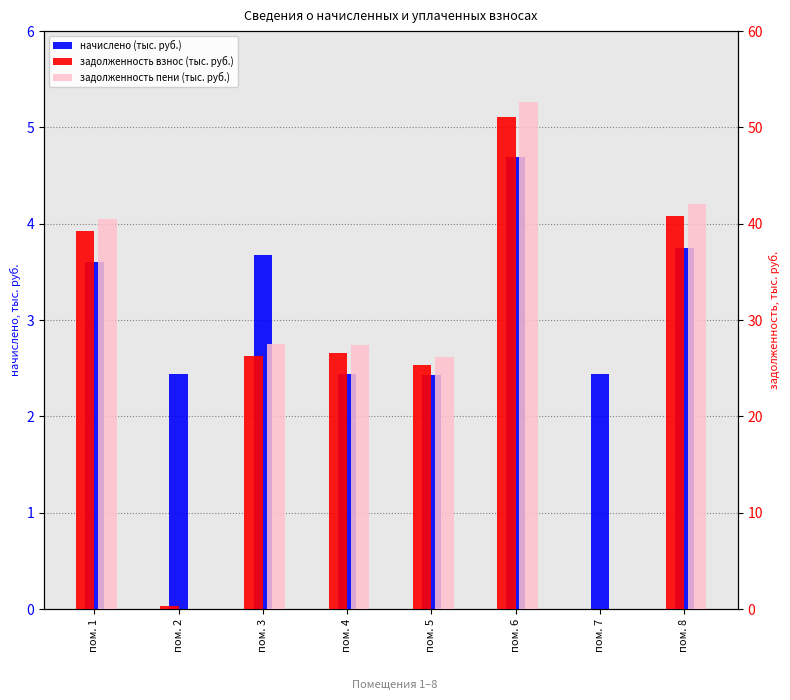

What is the difference between the maximum and second lowest values in the задолженность пени (тыс. руб.) series?

52.6